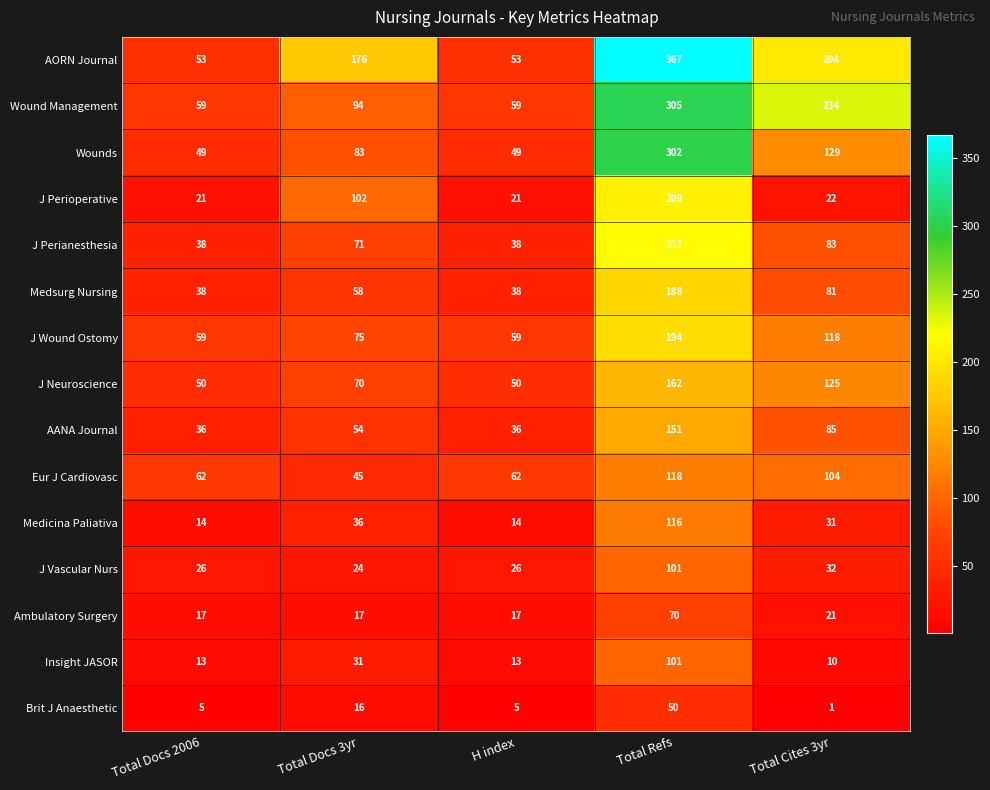

Count the Eur J Cardiovasc values in the range 62 to 104.

3